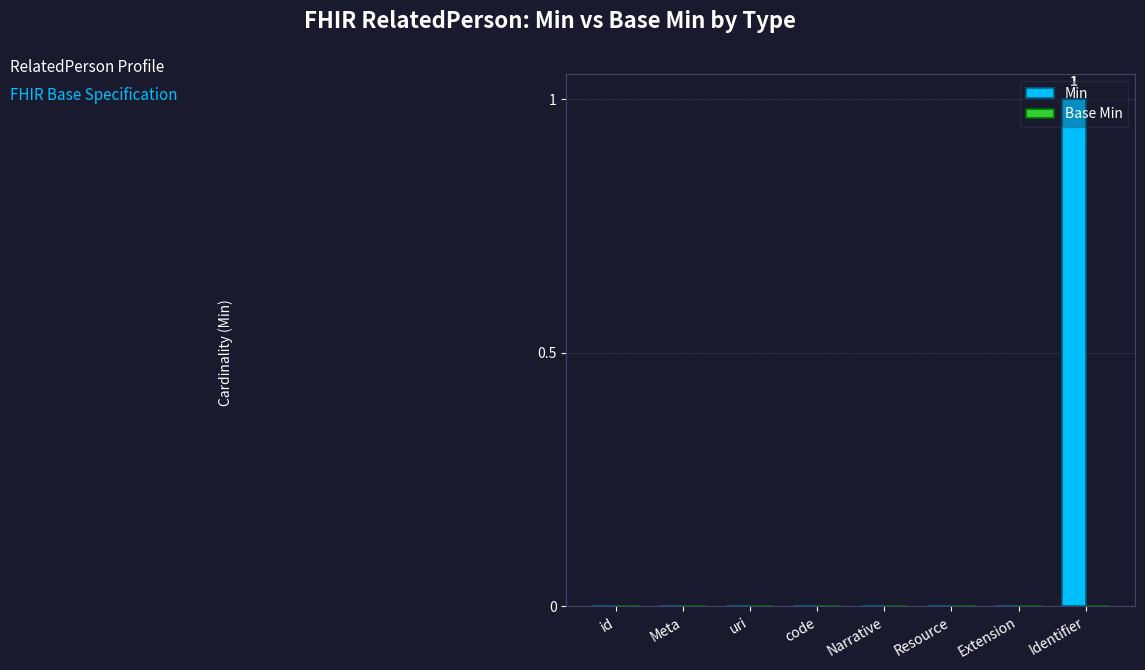

Which category has the highest value across all series?

Identifier